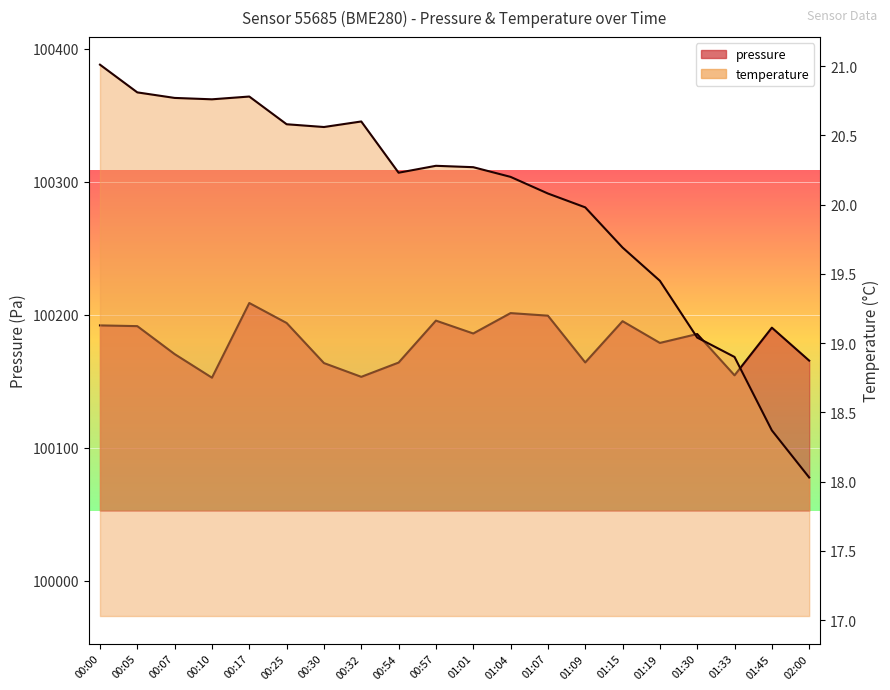

True or false: temperature and pressure cross at least once.

False